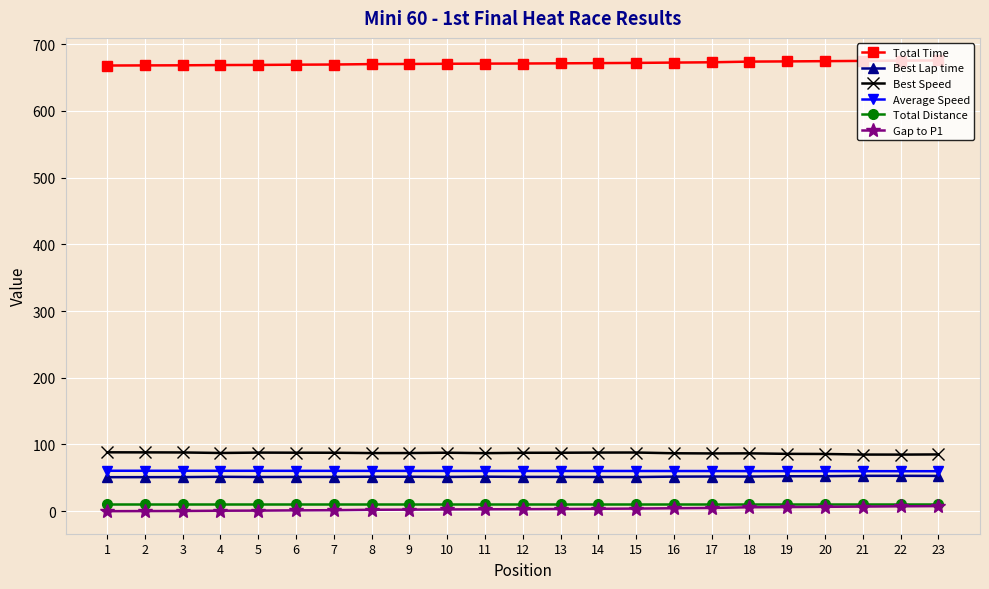

The Best Speed series shows 84.9 at 21. True or false?

True